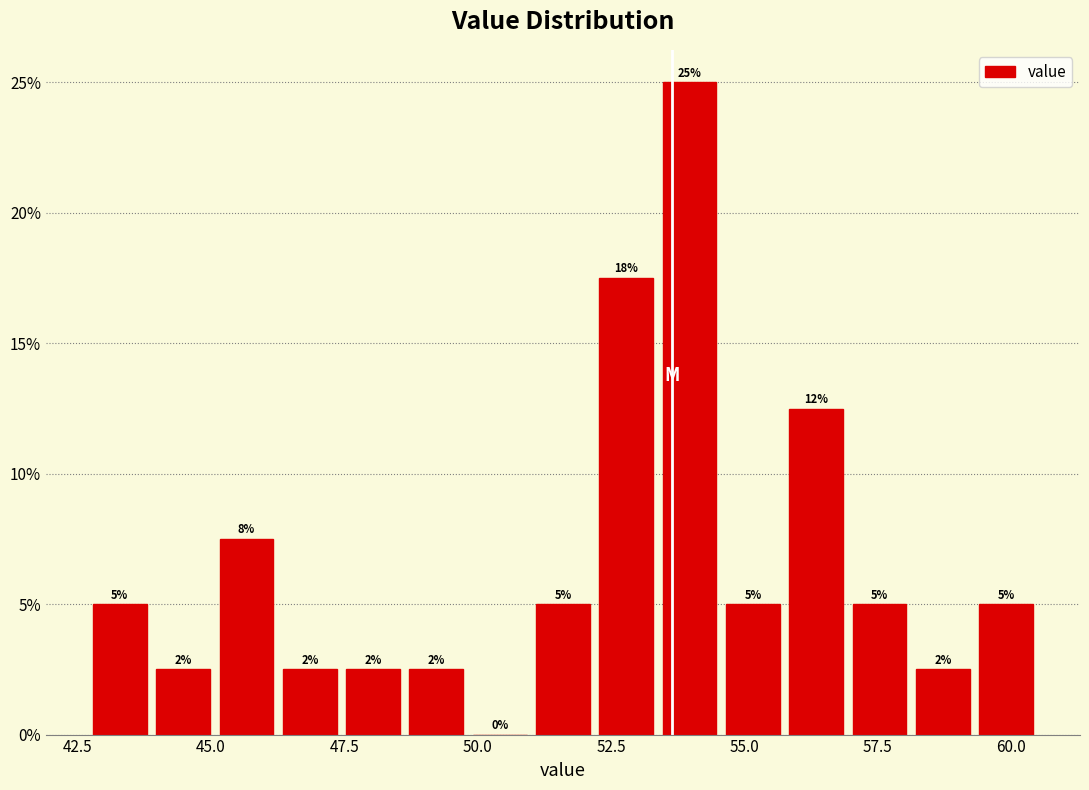

Around what value on the x-axis is the tallest bar? Give the approximate position of its centre, as read against the axis.

54.0